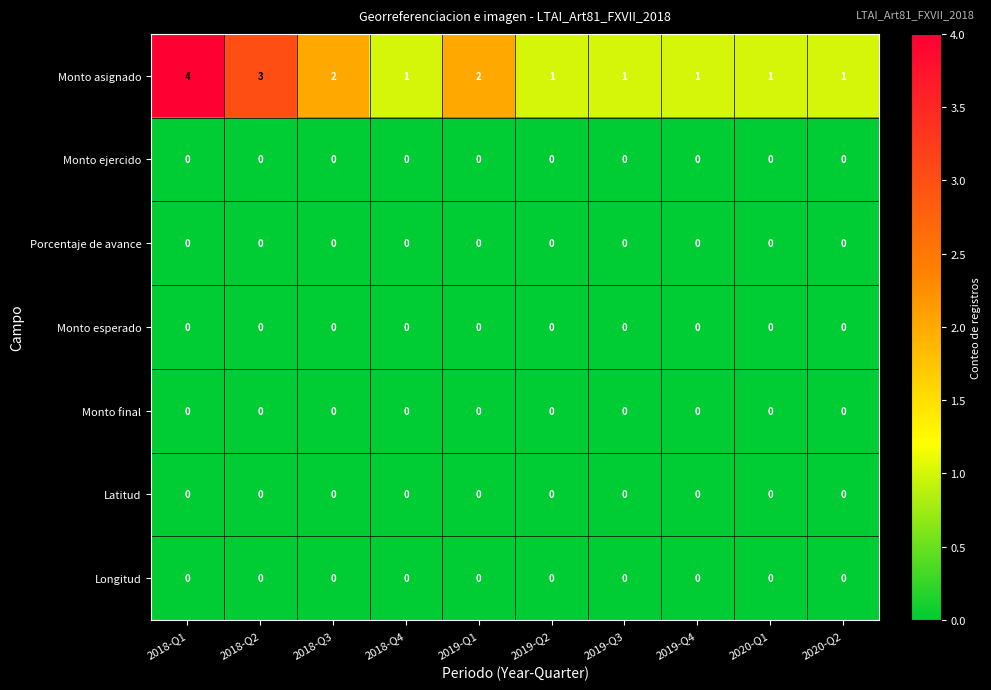

What is the total value across all series at 2020-Q2?

1